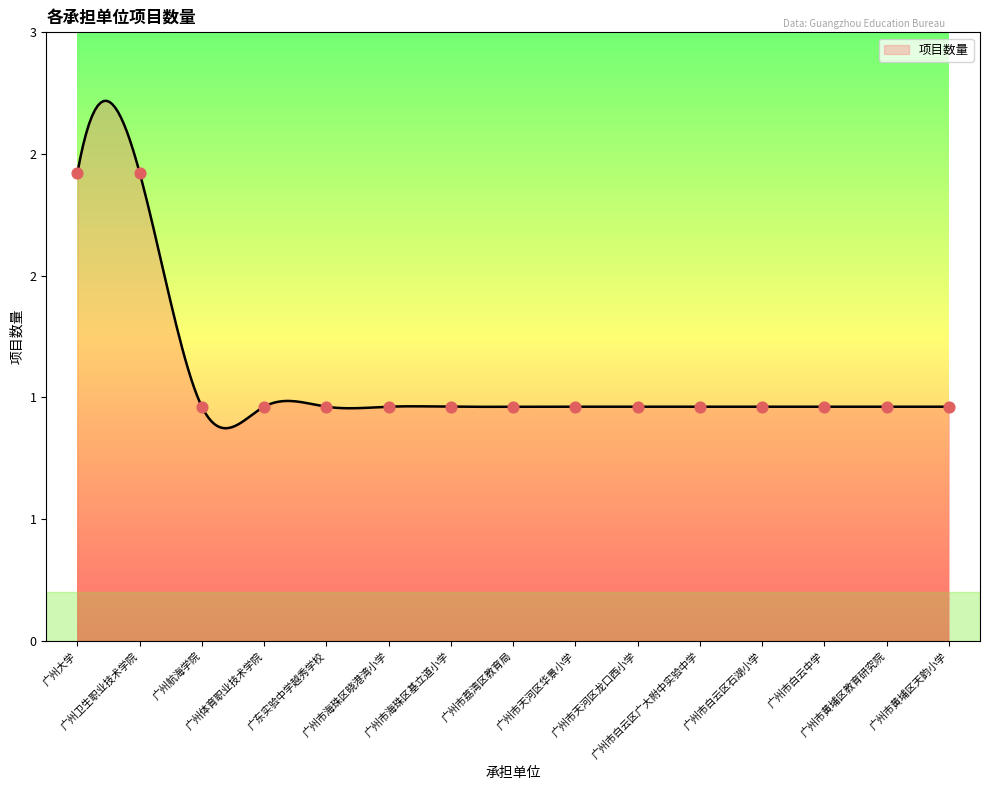

Approximately how many times larger is the value at 广州市荔湾区教育局 compared to 广州市天河区龙口西小学?

1.0